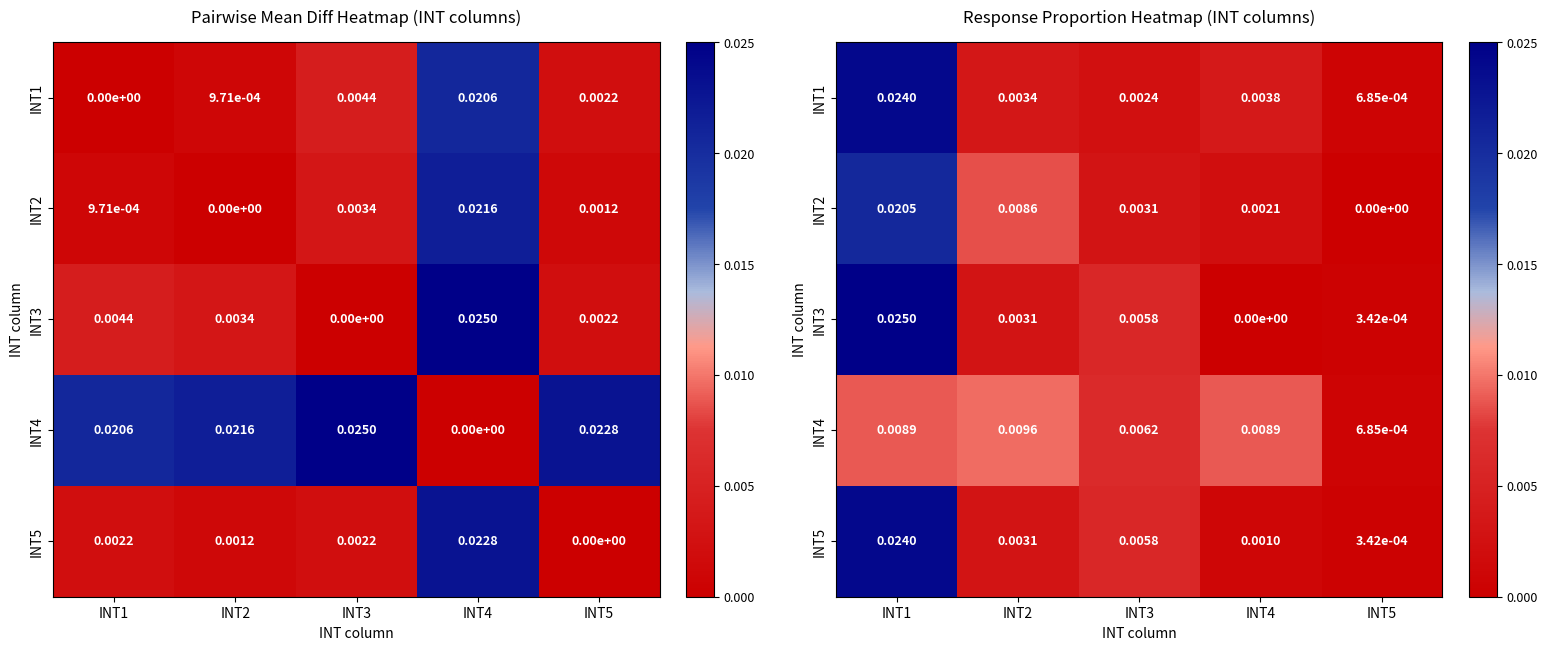

Count the number of data series in this chart.

5